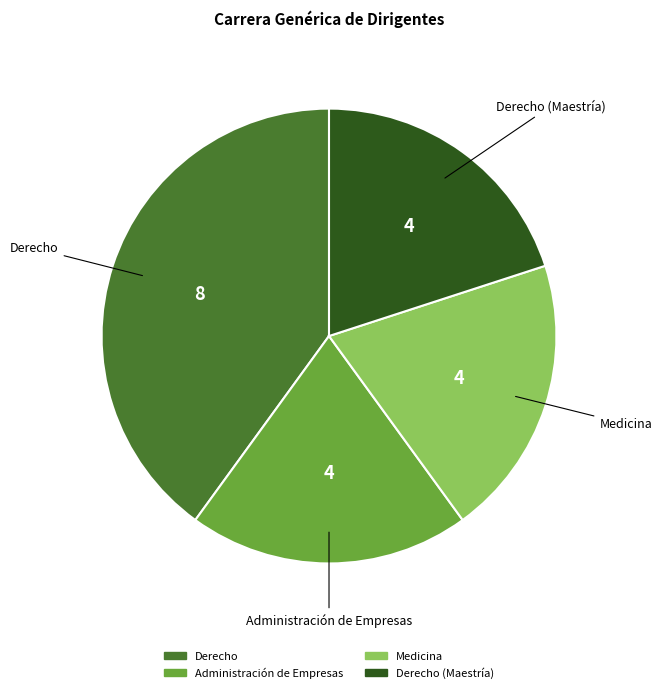

Does any single category account for the majority?

No